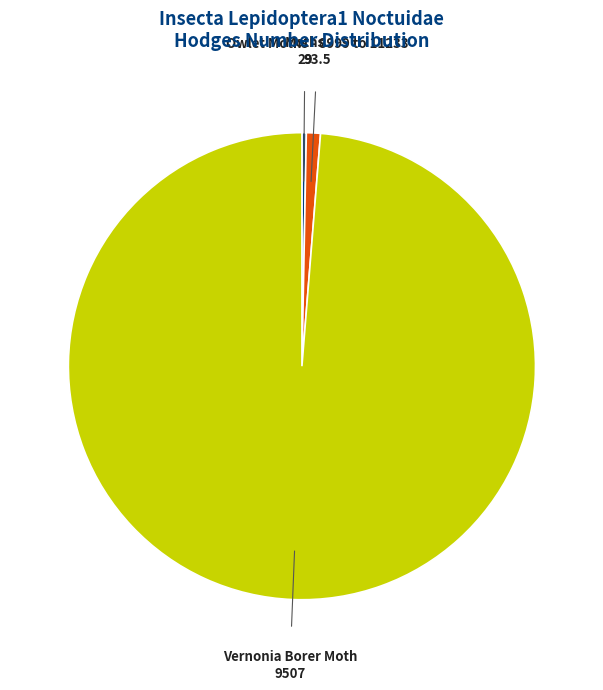

Which slice is the smallest?

Moths